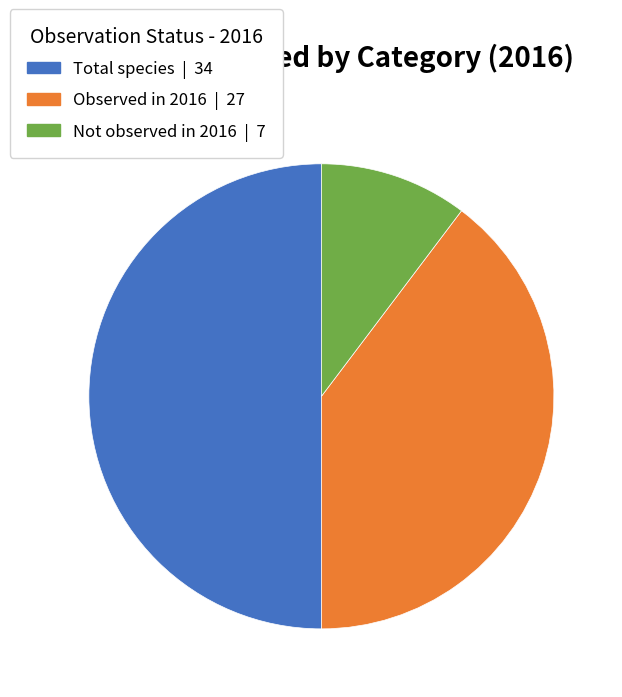

How many segments does this pie chart have?

3